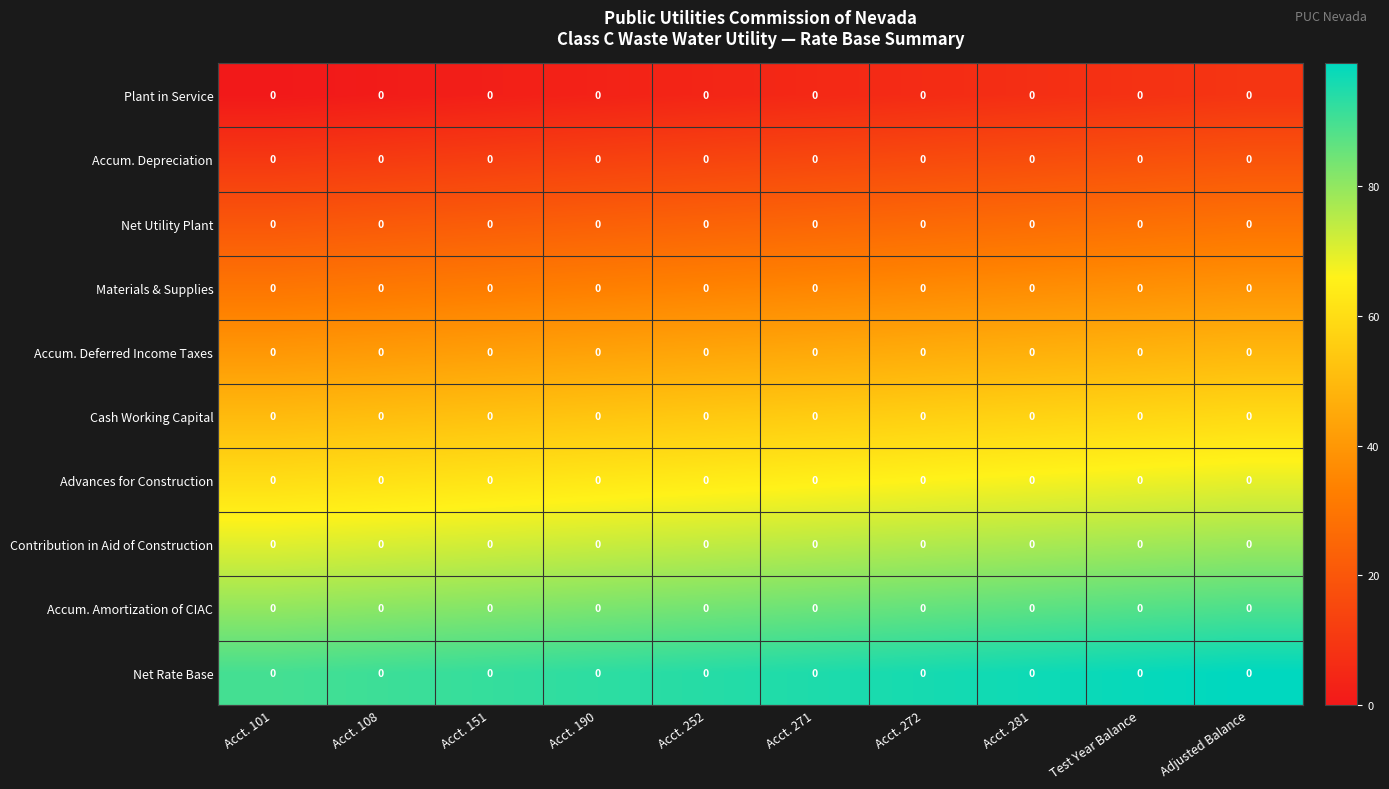

Reading left to right, what are all the values shown in this chart?

Plant in Service: Acct. 101=0	Acct. 108=0	Acct. 151=0	Acct. 190=0	Acct. 252=0	Acct. 271=0	Acct. 272=0	Acct. 281=0	Test Year Balance=0	Adjusted Balance=0
Accum. Depreciation: Acct. 101=0	Acct. 108=0	Acct. 151=0	Acct. 190=0	Acct. 252=0	Acct. 271=0	Acct. 272=0	Acct. 281=0	Test Year Balance=0	Adjusted Balance=0
Net Utility Plant: Acct. 101=0	Acct. 108=0	Acct. 151=0	Acct. 190=0	Acct. 252=0	Acct. 271=0	Acct. 272=0	Acct. 281=0	Test Year Balance=0	Adjusted Balance=0
Materials & Supplies: Acct. 101=0	Acct. 108=0	Acct. 151=0	Acct. 190=0	Acct. 252=0	Acct. 271=0	Acct. 272=0	Acct. 281=0	Test Year Balance=0	Adjusted Balance=0
Accum. Deferred Income Taxes: Acct. 101=0	Acct. 108=0	Acct. 151=0	Acct. 190=0	Acct. 252=0	Acct. 271=0	Acct. 272=0	Acct. 281=0	Test Year Balance=0	Adjusted Balance=0
Cash Working Capital: Acct. 101=0	Acct. 108=0	Acct. 151=0	Acct. 190=0	Acct. 252=0	Acct. 271=0	Acct. 272=0	Acct. 281=0	Test Year Balance=0	Adjusted Balance=0
Advances for Construction: Acct. 101=0	Acct. 108=0	Acct. 151=0	Acct. 190=0	Acct. 252=0	Acct. 271=0	Acct. 272=0	Acct. 281=0	Test Year Balance=0	Adjusted Balance=0
Contribution in Aid of Construction: Acct. 101=0	Acct. 108=0	Acct. 151=0	Acct. 190=0	Acct. 252=0	Acct. 271=0	Acct. 272=0	Acct. 281=0	Test Year Balance=0	Adjusted Balance=0
Accum. Amortization of CIAC: Acct. 101=0	Acct. 108=0	Acct. 151=0	Acct. 190=0	Acct. 252=0	Acct. 271=0	Acct. 272=0	Acct. 281=0	Test Year Balance=0	Adjusted Balance=0
Net Rate Base: Acct. 101=0	Acct. 108=0	Acct. 151=0	Acct. 190=0	Acct. 252=0	Acct. 271=0	Acct. 272=0	Acct. 281=0	Test Year Balance=0	Adjusted Balance=0